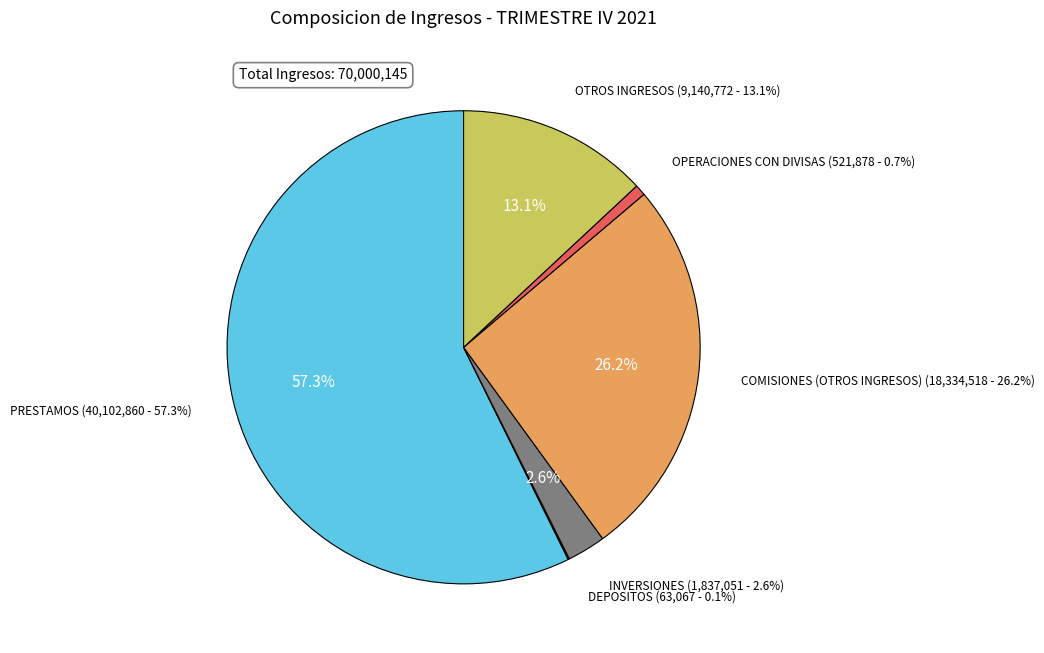

Between OTROS INGRESOS and COMISIONES (OTROS INGRESOS), which is larger?

COMISIONES (OTROS INGRESOS)